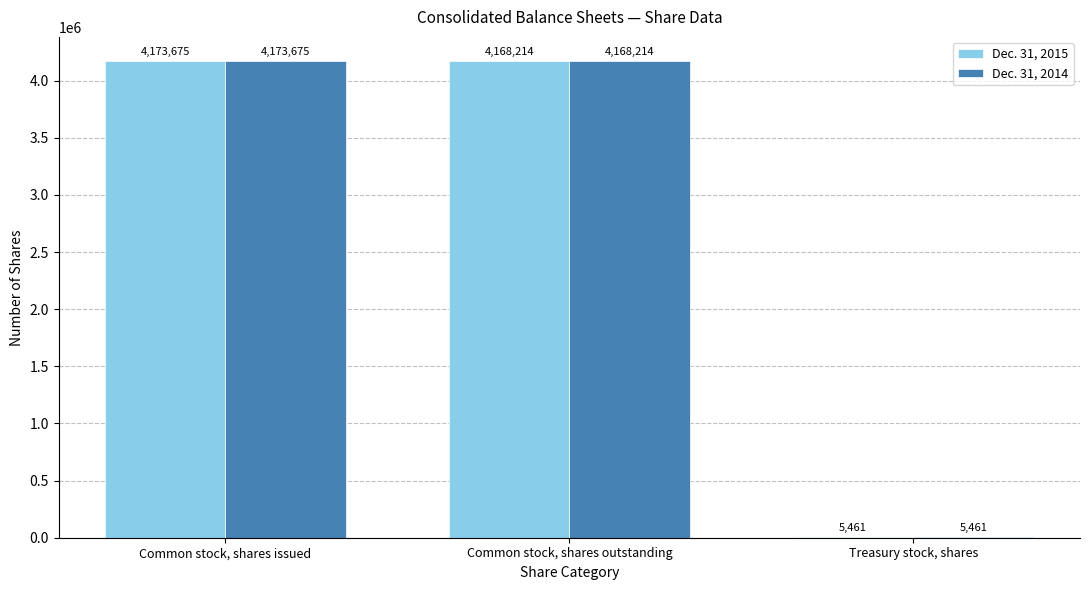

Which category has the highest value across all series?

Common stock, shares issued